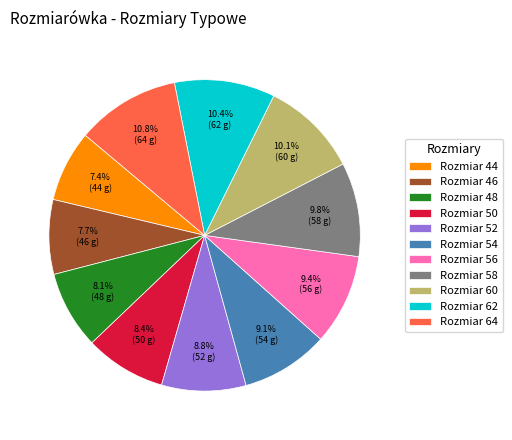

Does Rozmiar 58 account for over 50% of the chart?

No